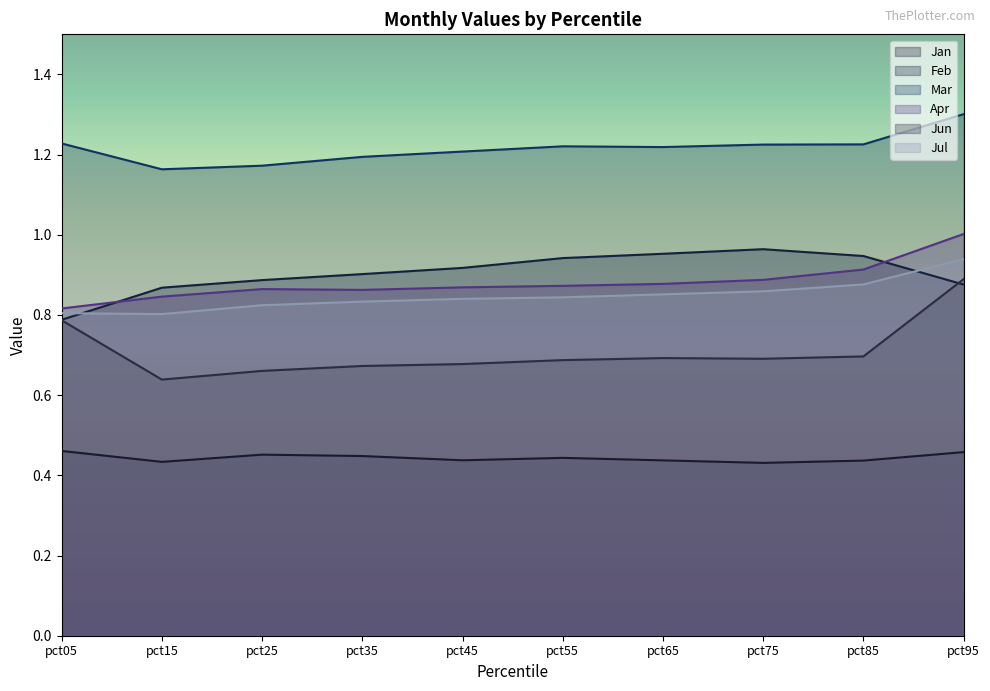

The value of Mar at pct45 is 0.8. True or false?

False